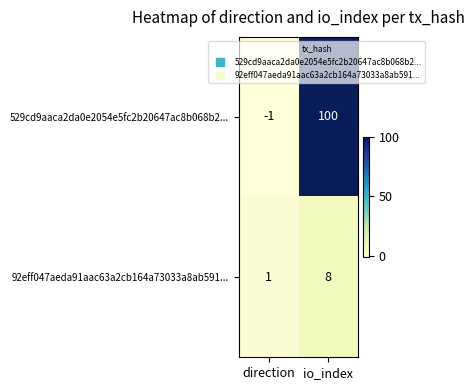

Which series has the largest range (max minus min)?

529cd9aaca2da0e2054e5fc2b20647ac8b068b2...